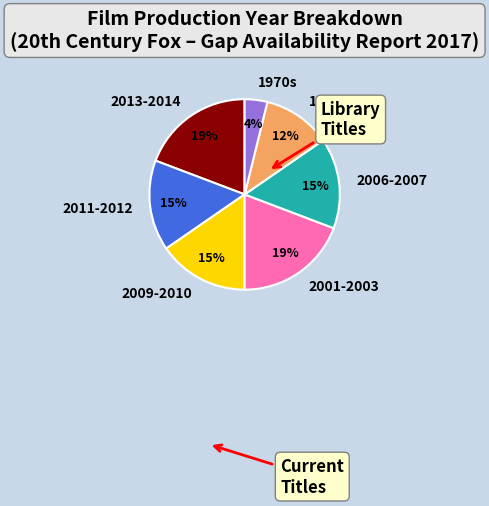

Count the number of slices in the pie.

7